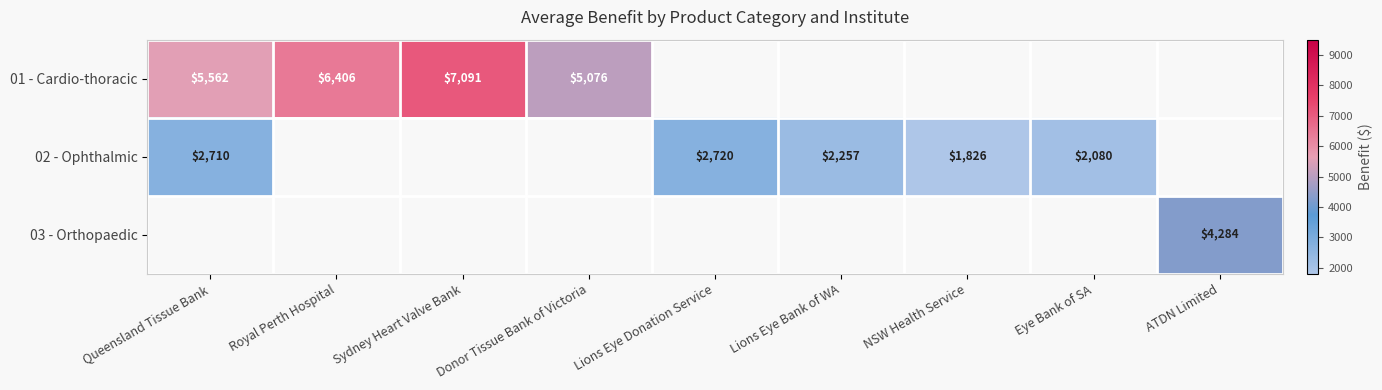

The value of 02 - Ophthalmic at Eye Bank of SA is 2080.0. True or false?

True